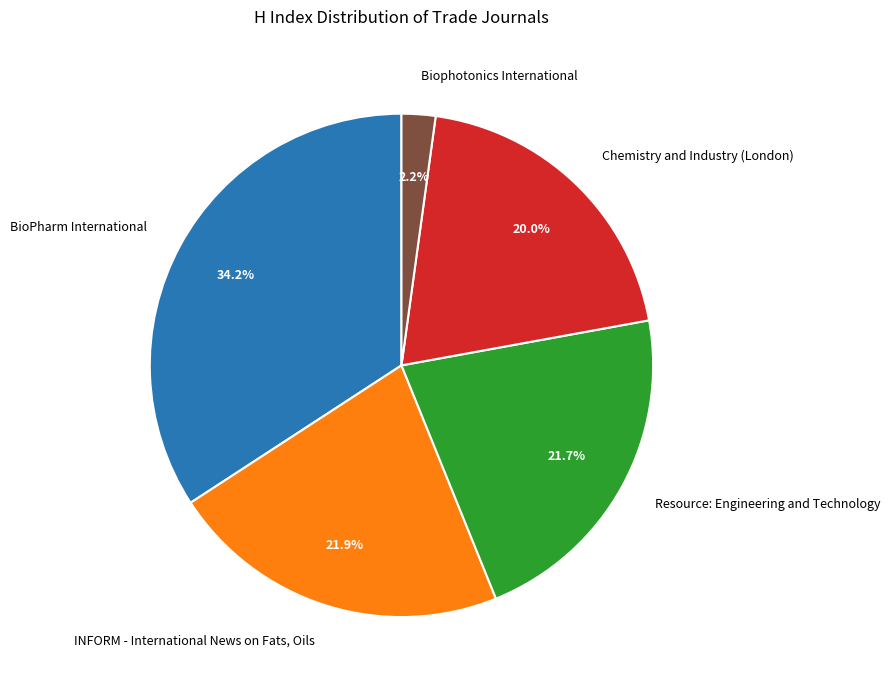

True or false: BioPharm International accounts for 34% of the total.

True